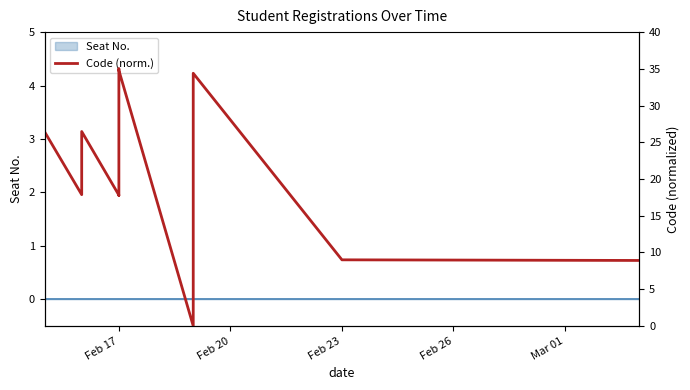

What value does the data have at Feb 17?

17.8